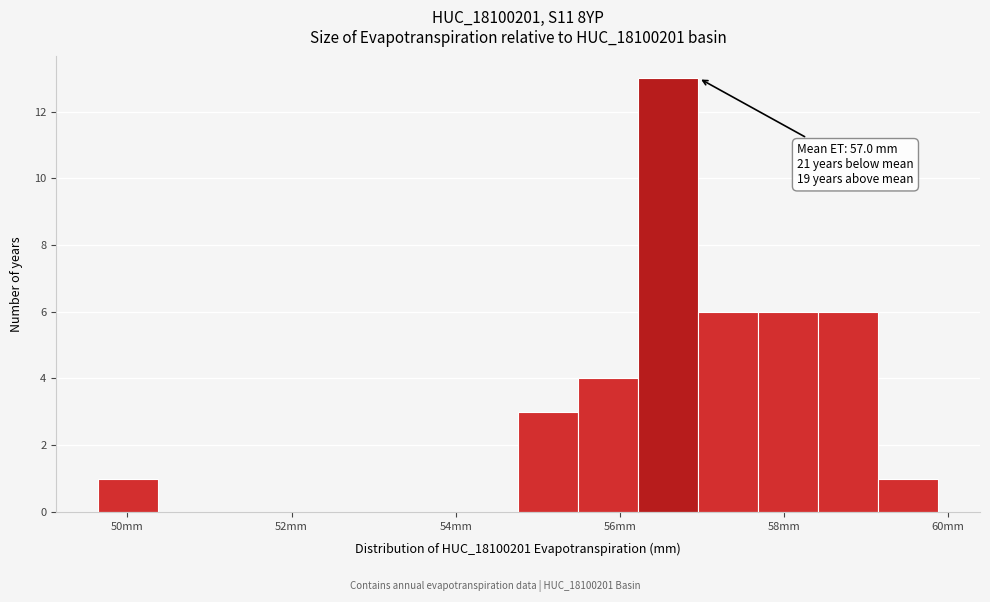

Read against the x-axis, roughly where is the centre of the tallest bar?

56.6